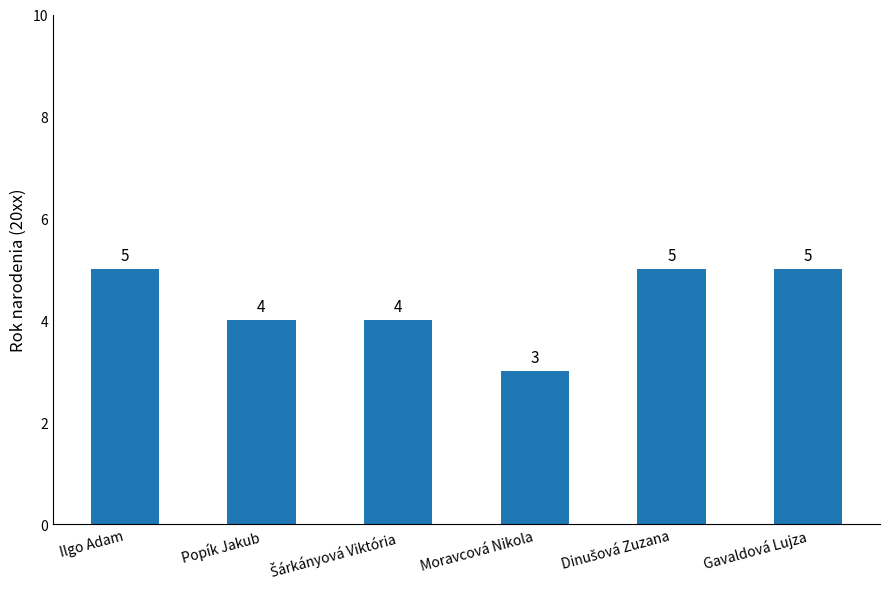

The chart shows a value of 7 at Gavaldová Lujza. True or false?

False